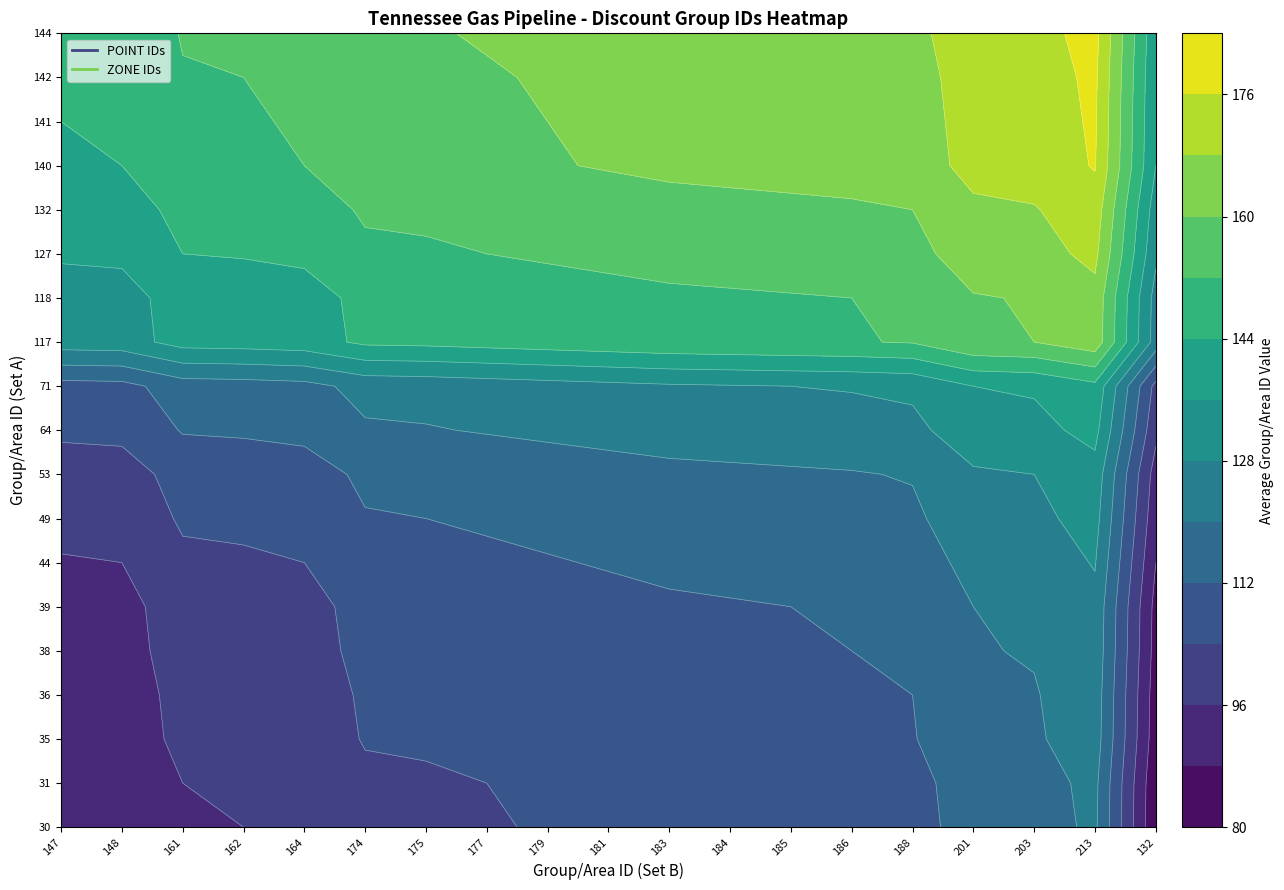

Rank the series by their maximum value, from lowest to highest.

POINT, ZONE